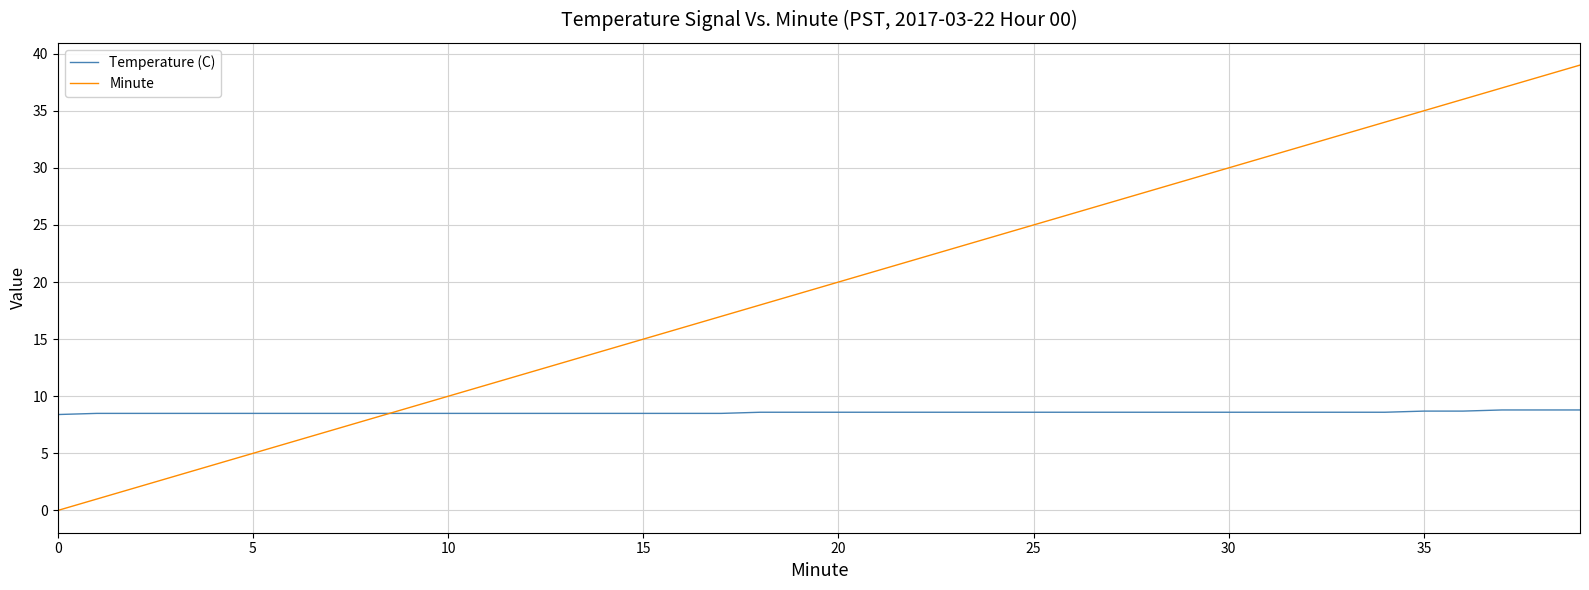

Which series has the widest spread of values?

Minute